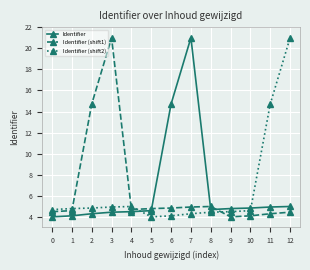

The value of Identifier (shift2) at 1 is 7.4. True or false?

False